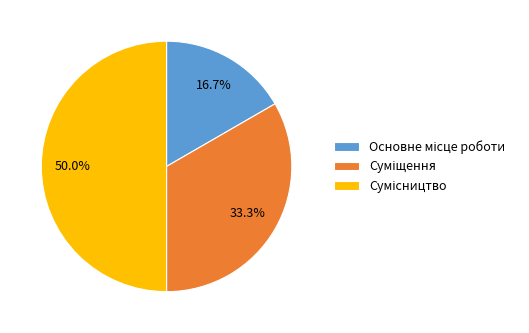

Is Сумісництво the majority of the pie?

No